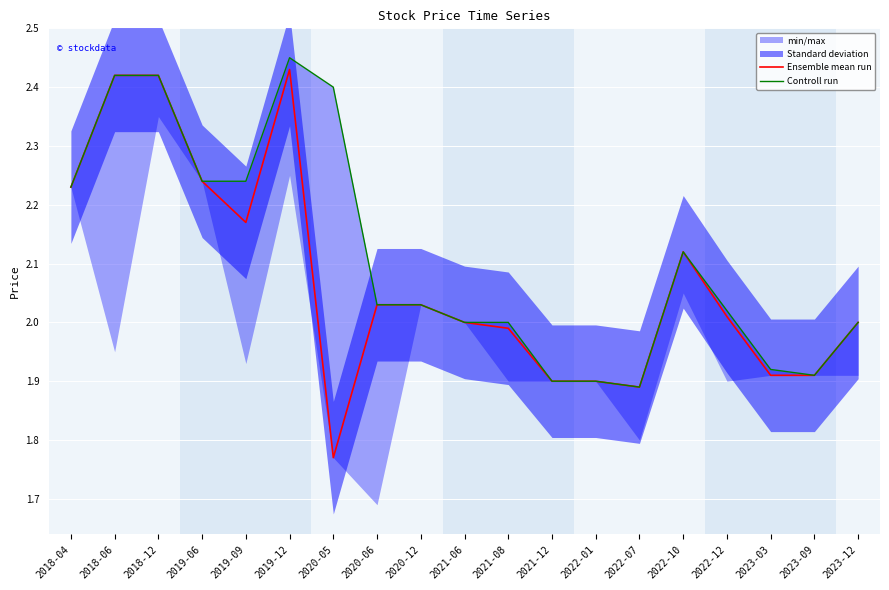

At which category is the sum across all series the highest?

2019-12